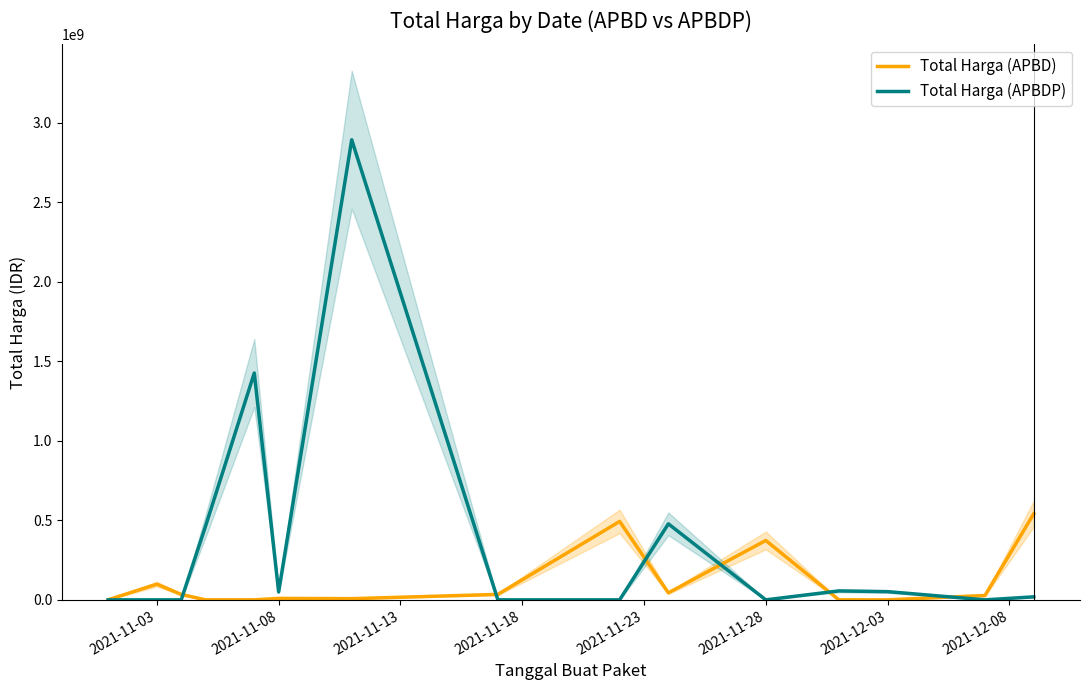

The value of Total Harga (APBD) at 2021-12-03 is 0. True or false?

True